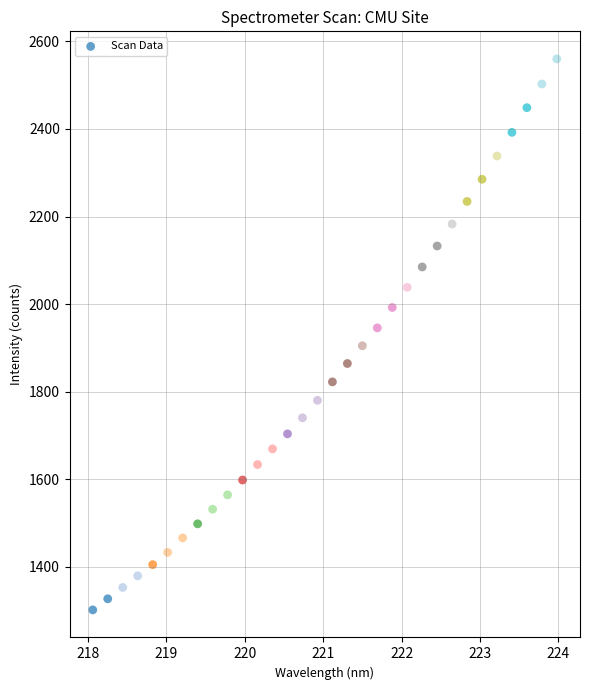

What is the range of X values (max minus min)?

5.9